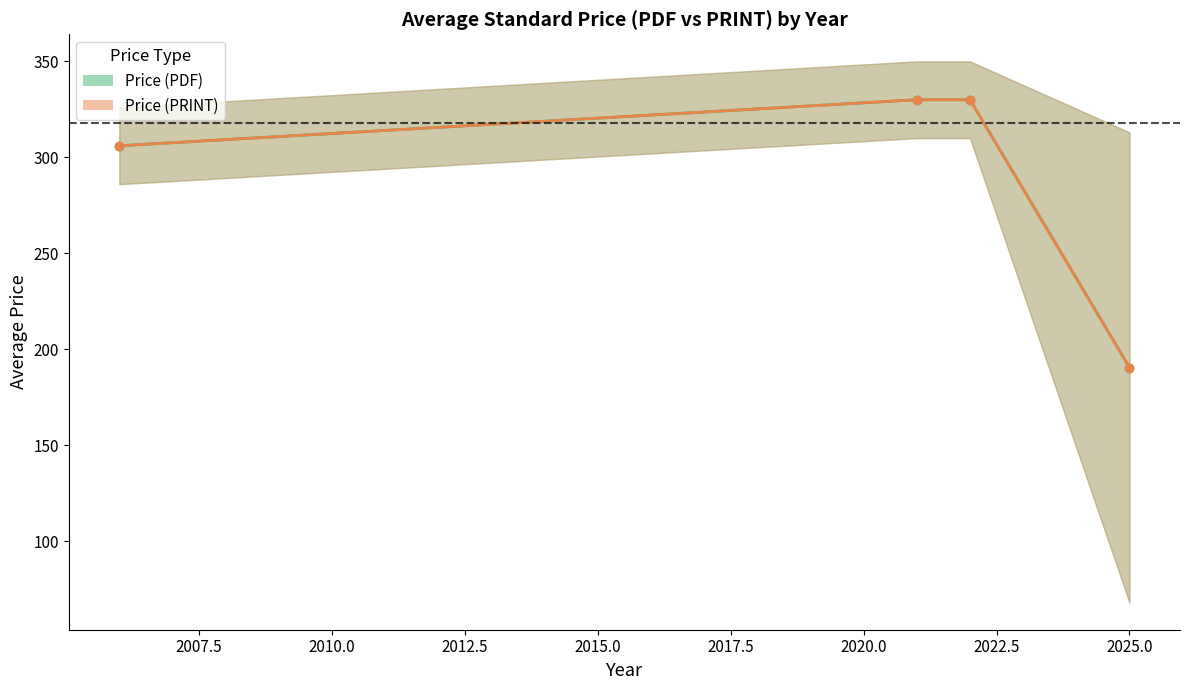

True or false: Price (PDF) has more than 0 interior local peaks.

False